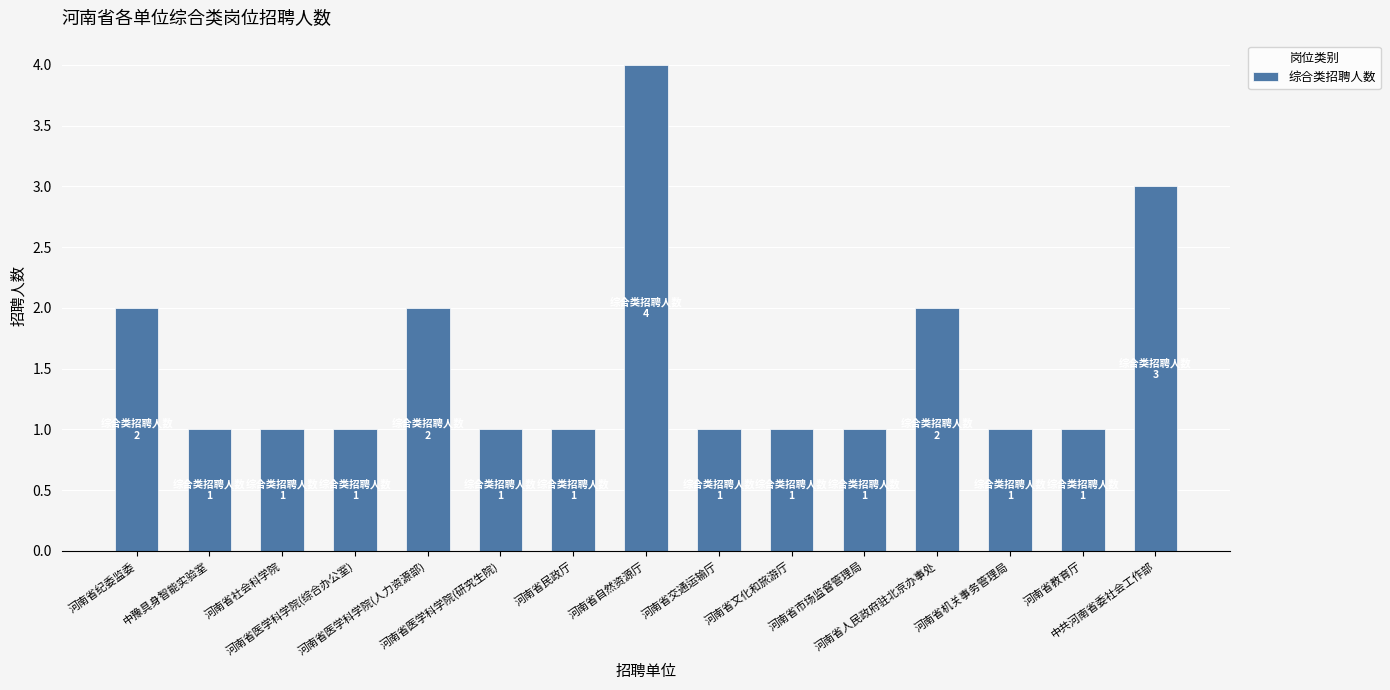

Does the chart contain any negative values?

No